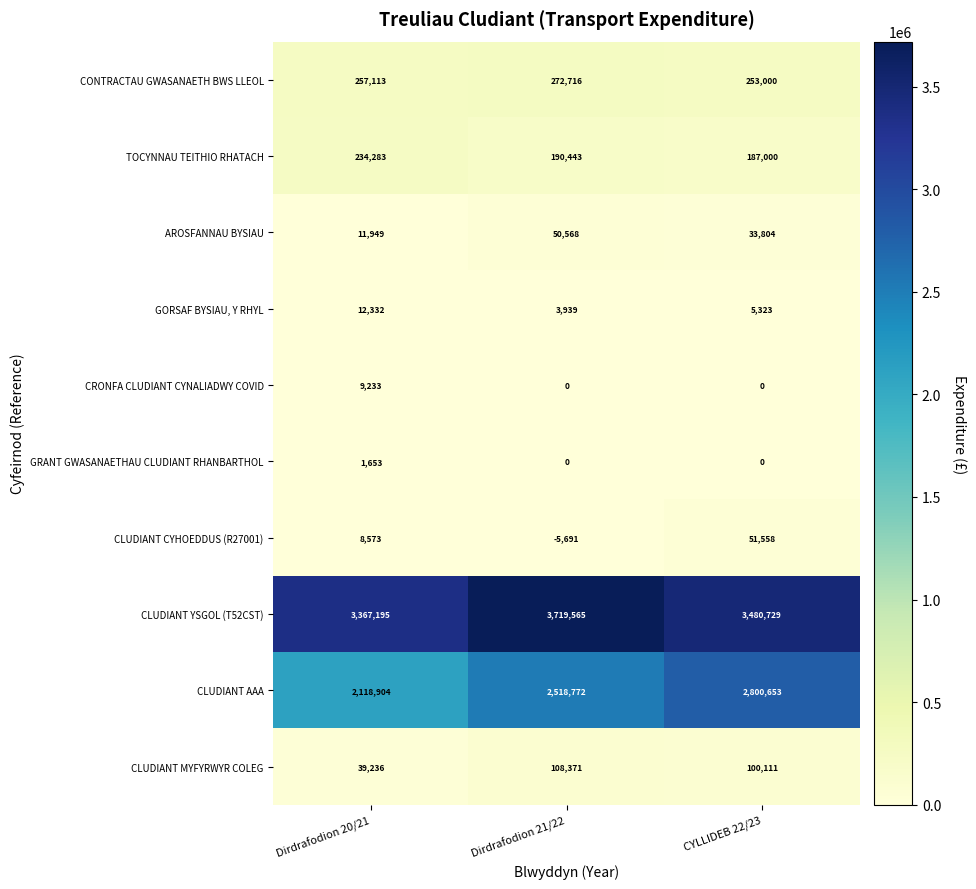

At which category does the chart reach its peak across all series?

Dirdrafodion 21/22